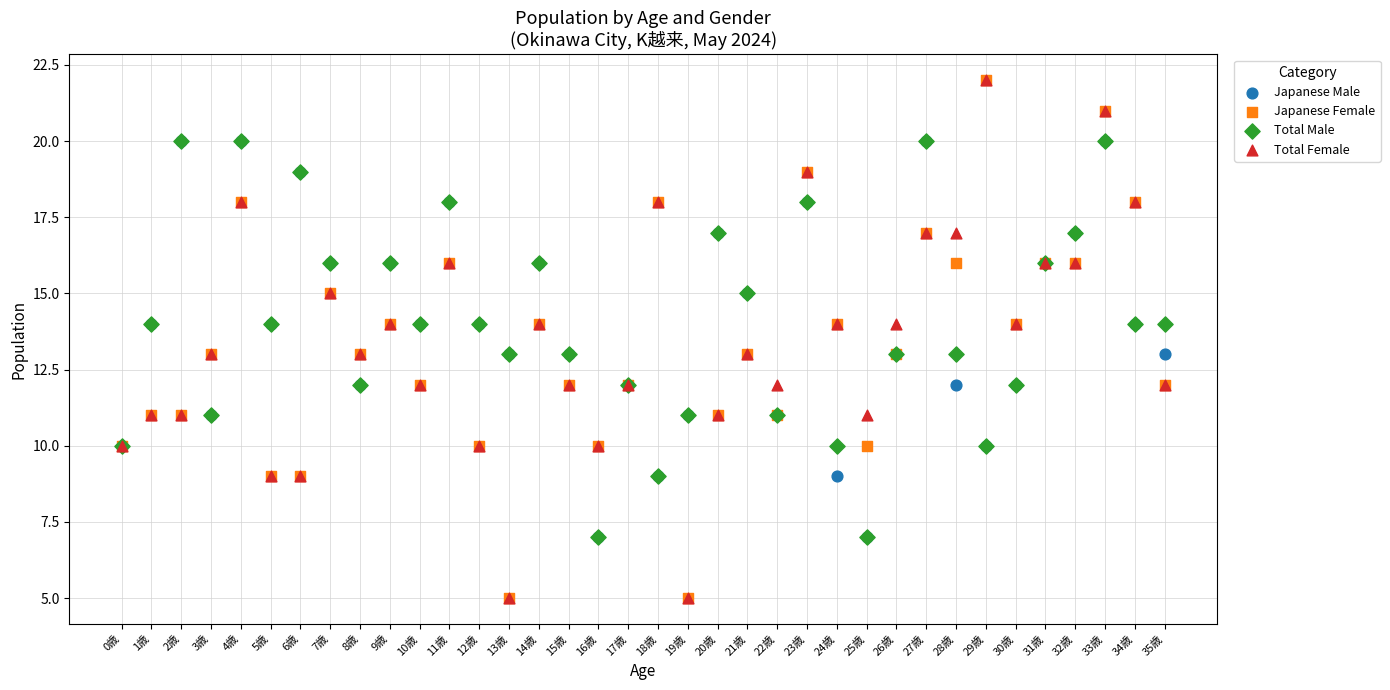

What are all the series names shown in the legend?

Japanese Male, Japanese Female, Total Male, Total Female